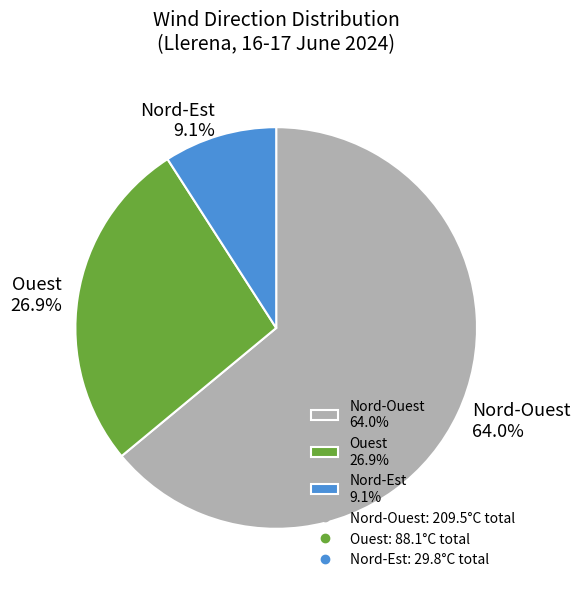

What is the largest slice in the pie chart?

Nord-Ouest 64.0%